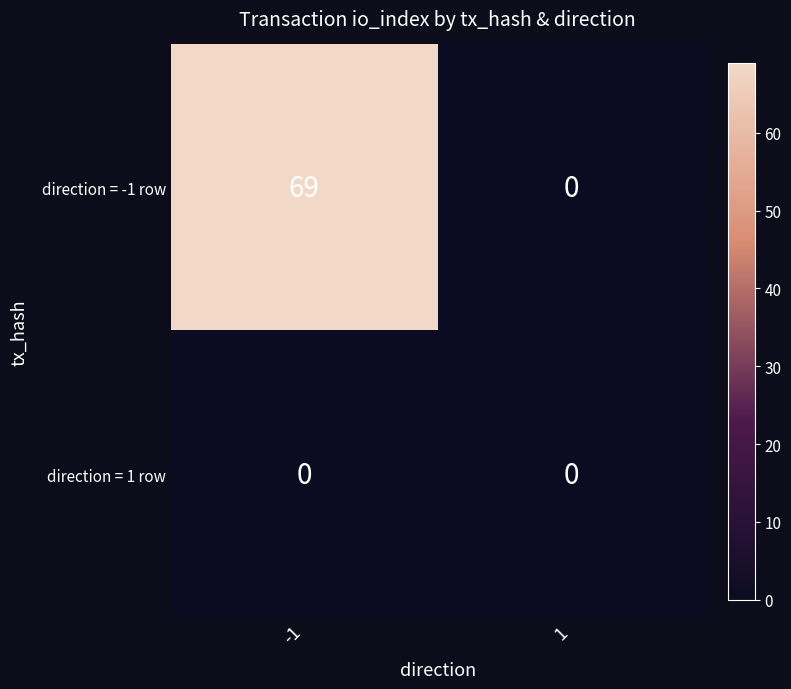

At which category is the sum across all series the highest?

-1